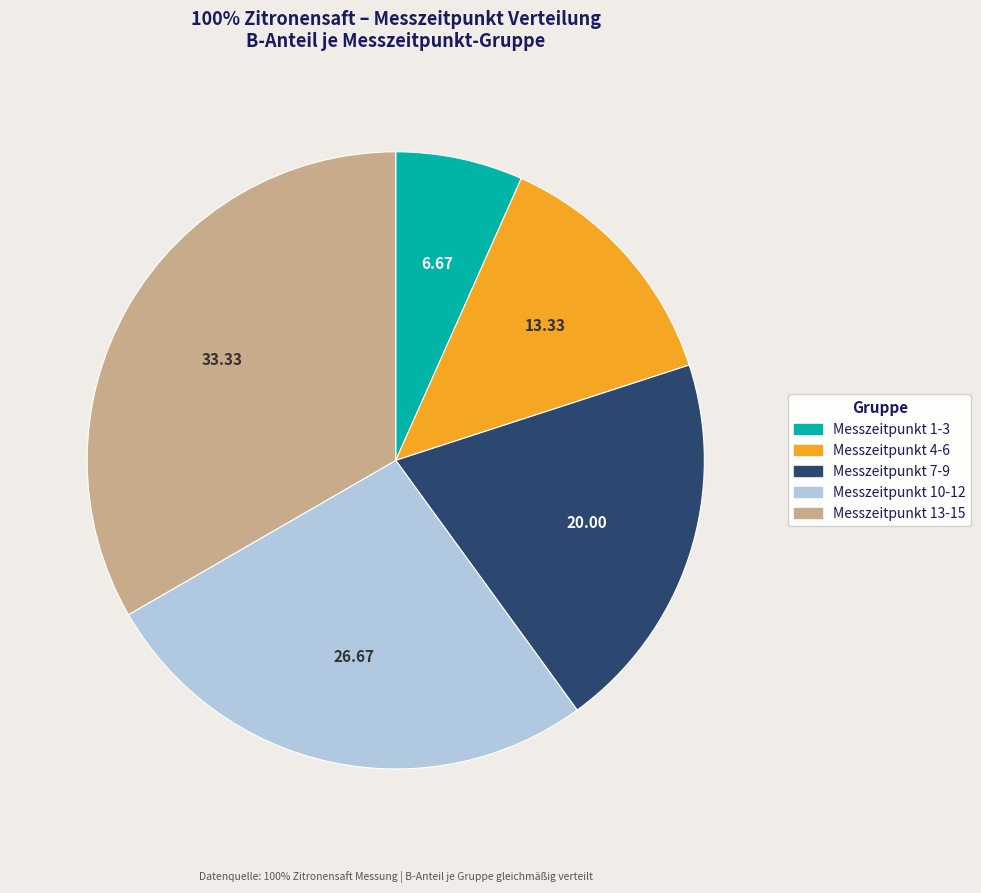

Is there any slice that represents more than half of the pie?

No